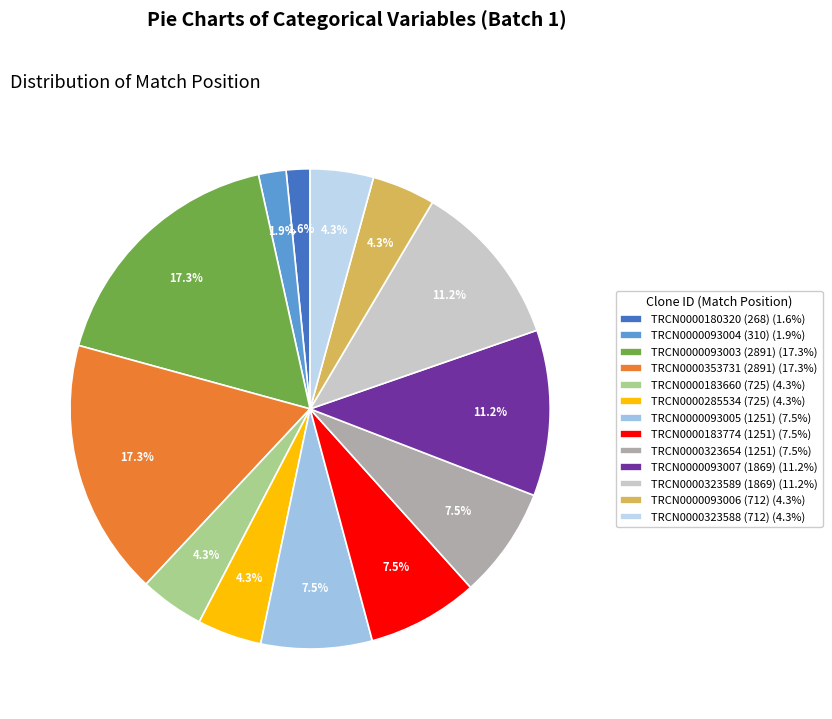

True or false: TRCN0000353731 (2891) accounts for 12% of the total.

False